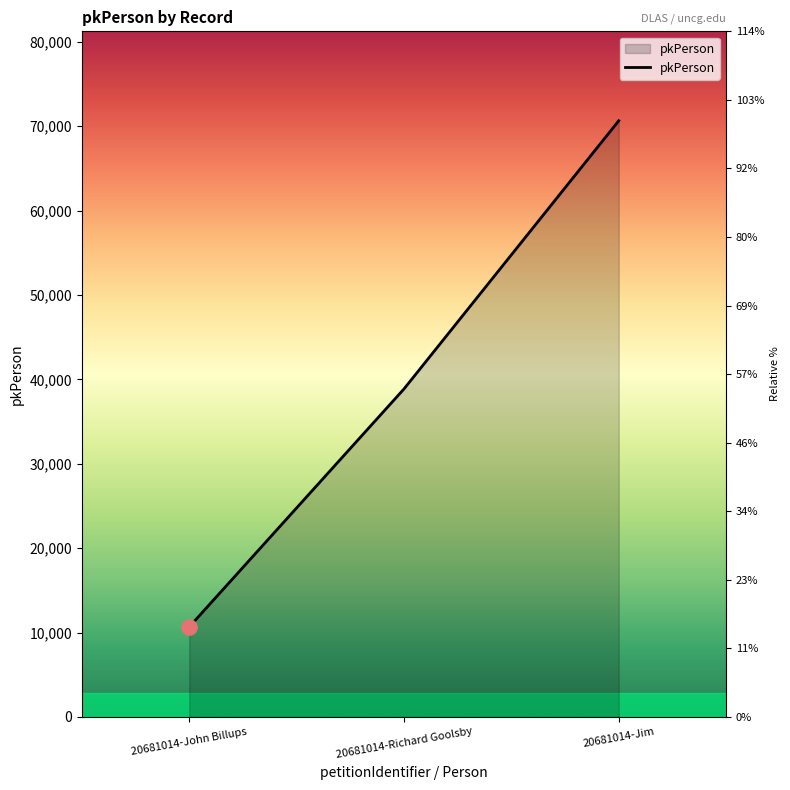

What is the change in value from 20681014-John Billups to 20681014-Richard Goolsby?

+28204